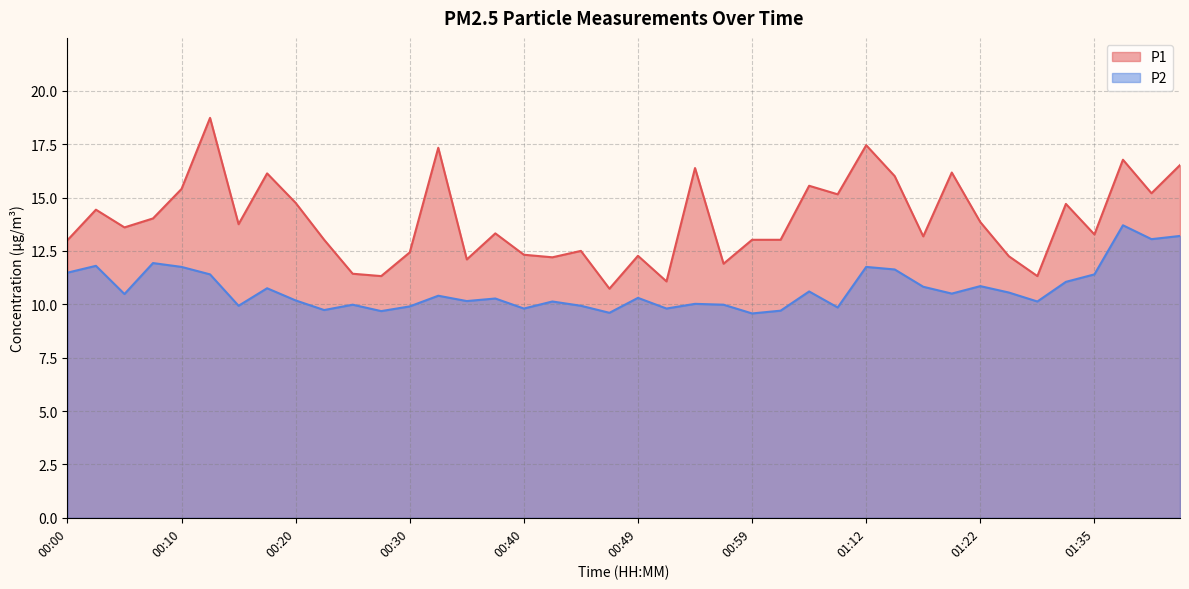

Where is P2 nearest to the value 11?

01:33